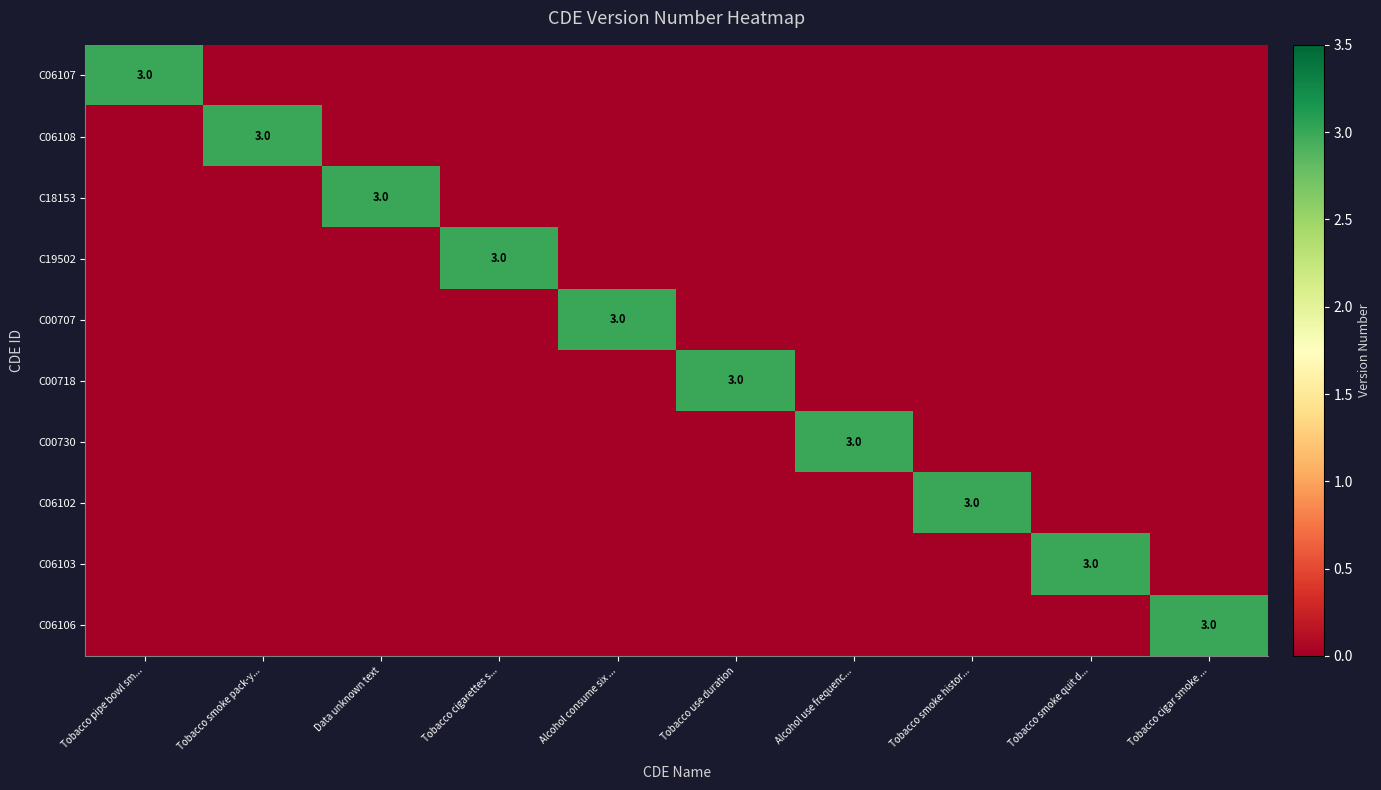

The value of C06108 at Tobacco smoke pack-y... is 3. True or false?

True